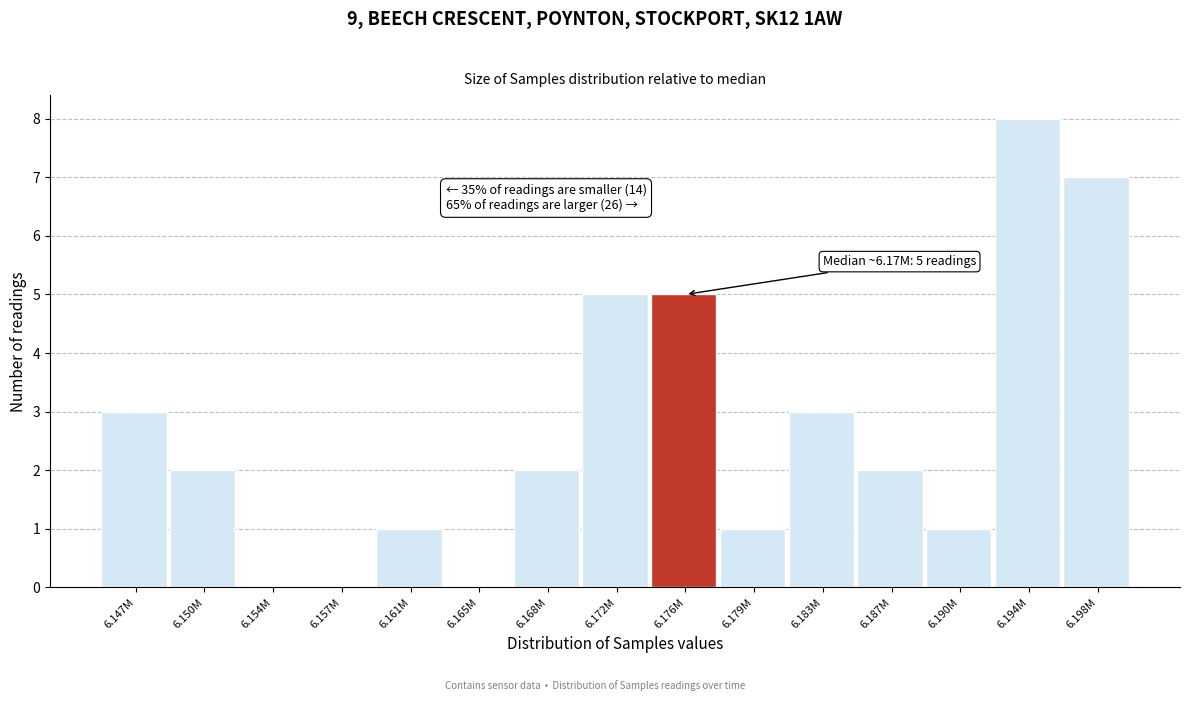

Reading left to right, extract all data points from this chart.

6.147M=3	6.150M=2	6.154M=0	6.157M=0	6.161M=1	6.165M=0	6.168M=2	6.172M=5	6.176M=5	6.179M=1	6.183M=3	6.187M=2	6.190M=1	6.194M=8	6.198M=7